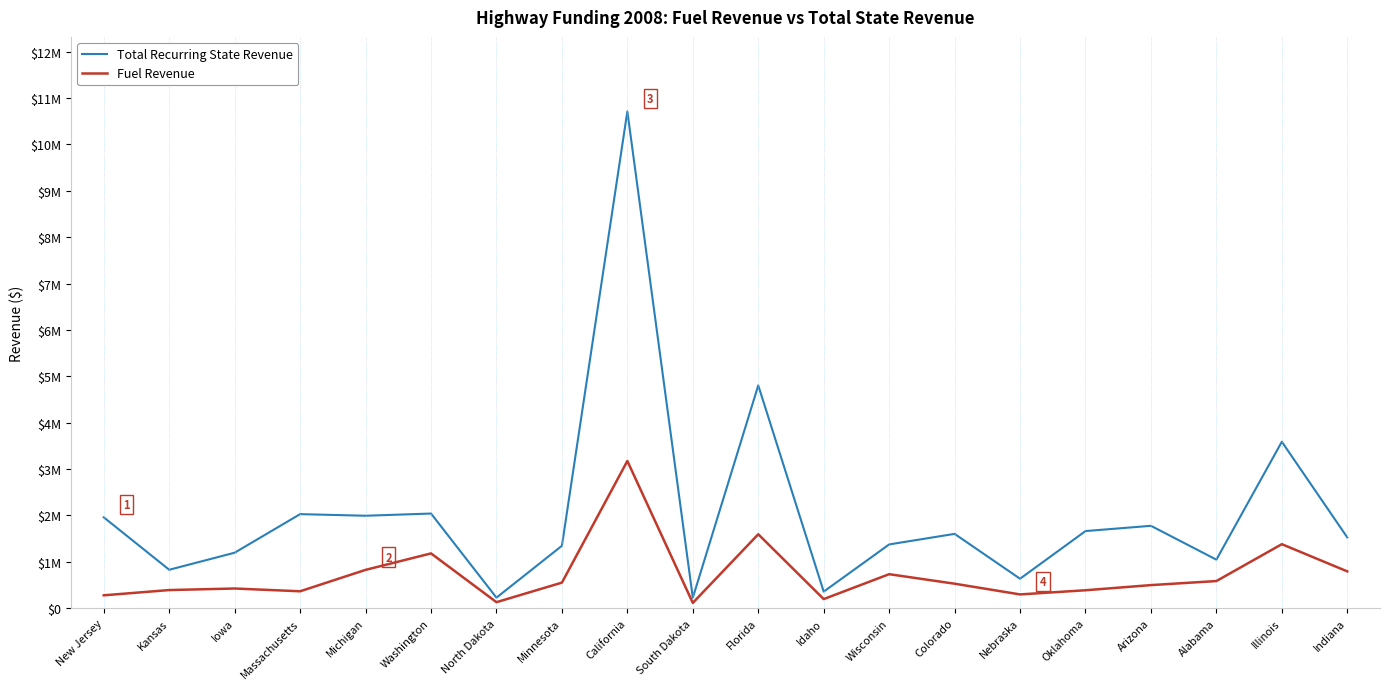

List the labels in order of Total Recurring State Revenue value, smallest first.

South Dakota, North Dakota, Idaho, Nebraska, Kansas, Alabama, Iowa, Minnesota, Wisconsin, Indiana, Colorado, Oklahoma, Arizona, New Jersey, Michigan, Massachusetts, Washington, Illinois, Florida, California